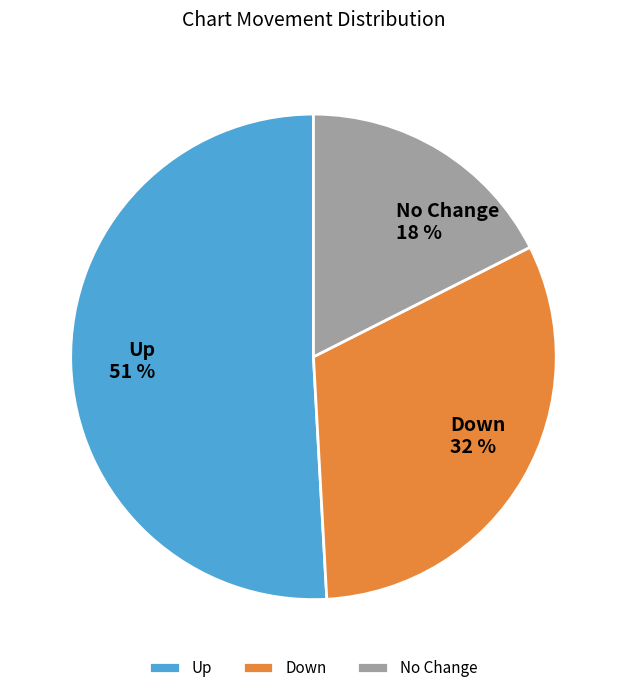

Approximately how many times larger is the value at Down compared to No Change?

1.8